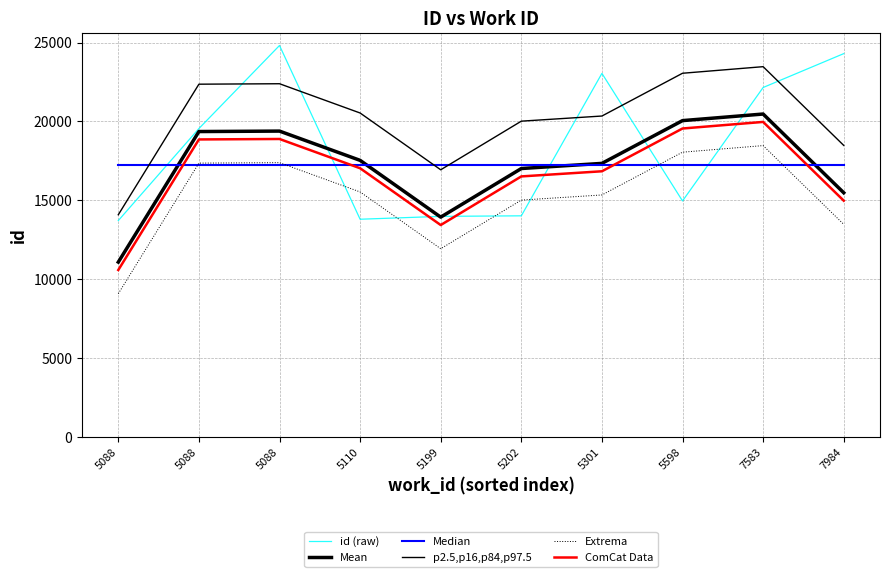

What is the value of the Median point at the 6th from the left?

17257.0